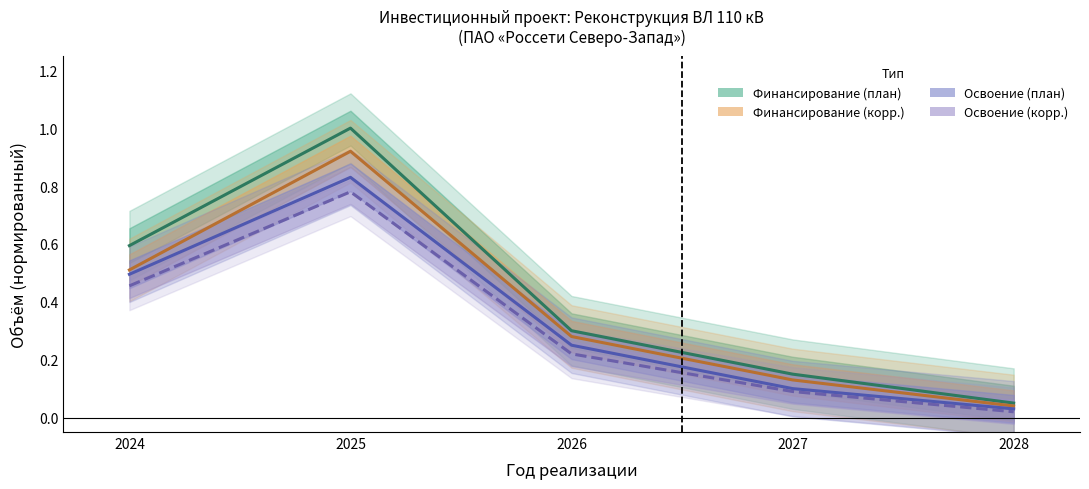

True or false: Освоение (план) and Финансирование (корр.) intersect in this chart.

False